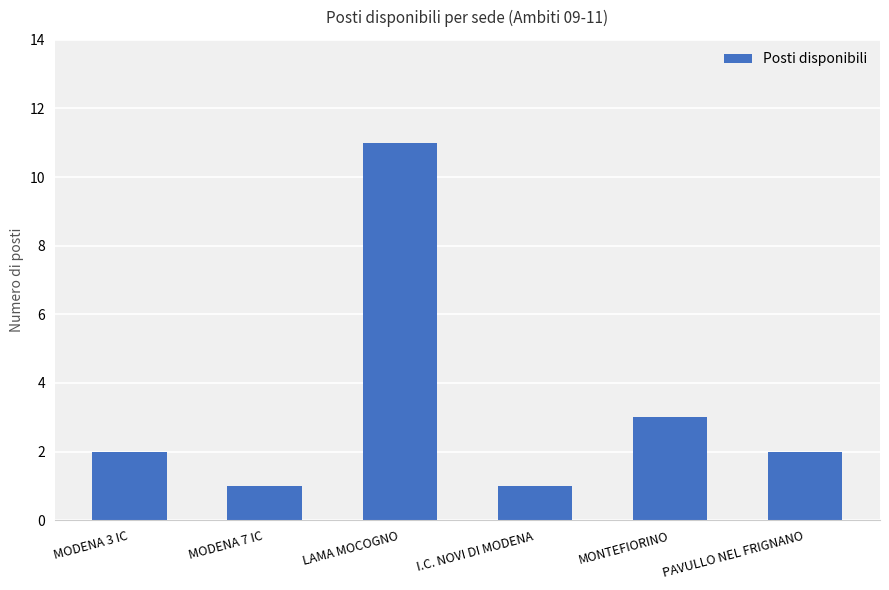

Does the chart contain any negative values?

No